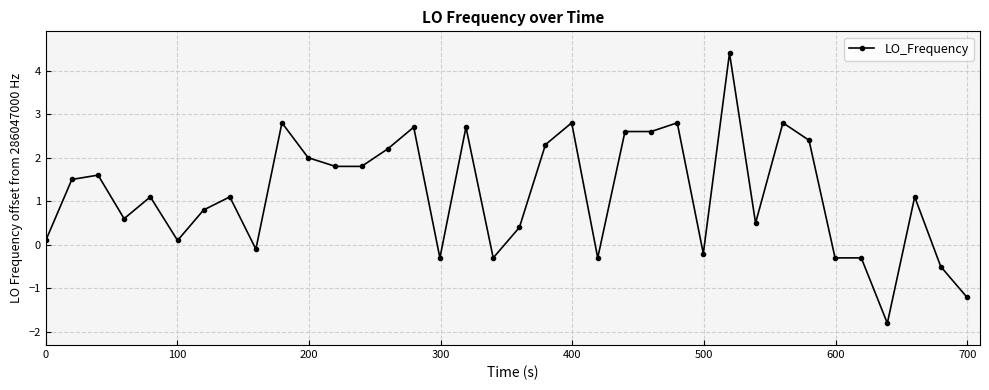

What is the value of the 17th point from the left?

2.7